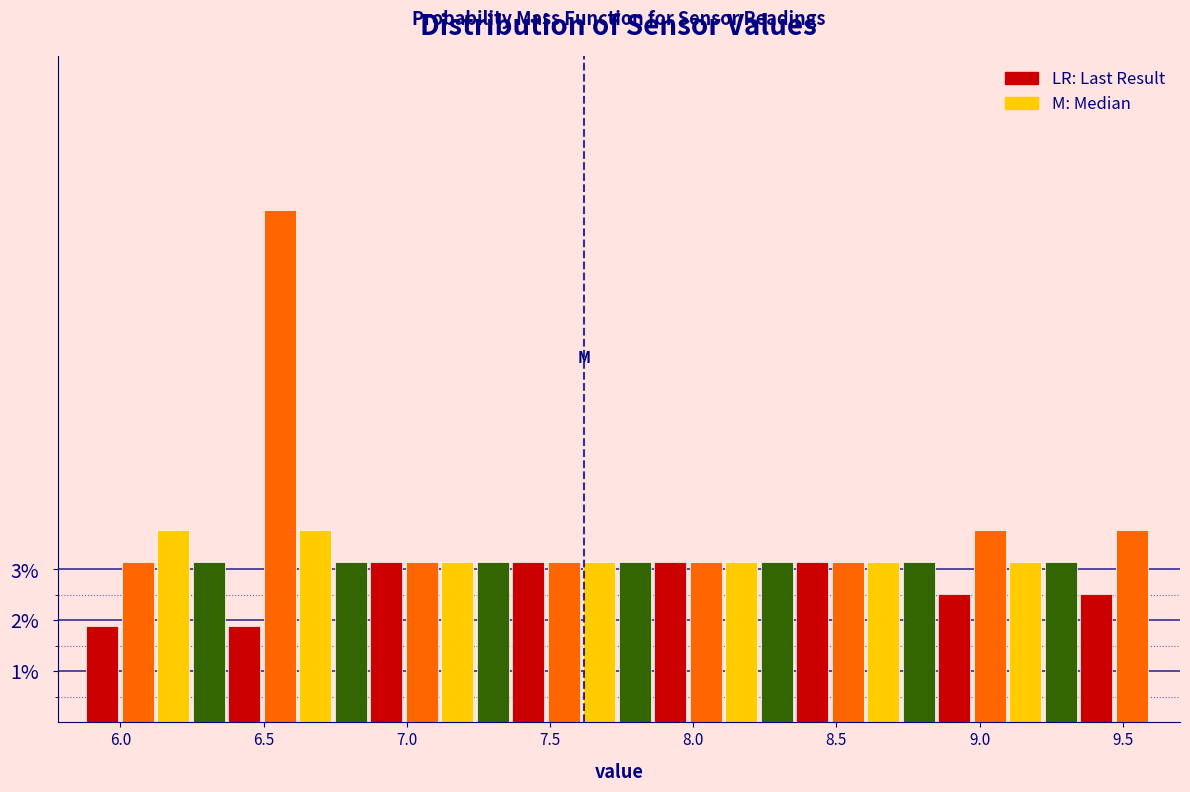

Around what value on the x-axis is the tallest bar? Give the approximate position of its centre, as read against the axis.

6.55